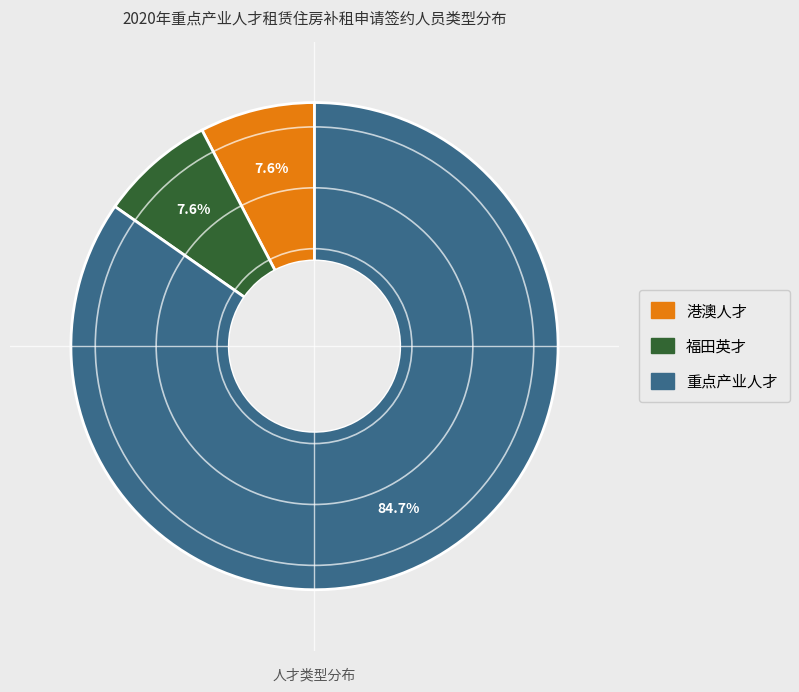

Do 港澳人才 and 重点产业人才 together represent more than half of the pie?

Yes